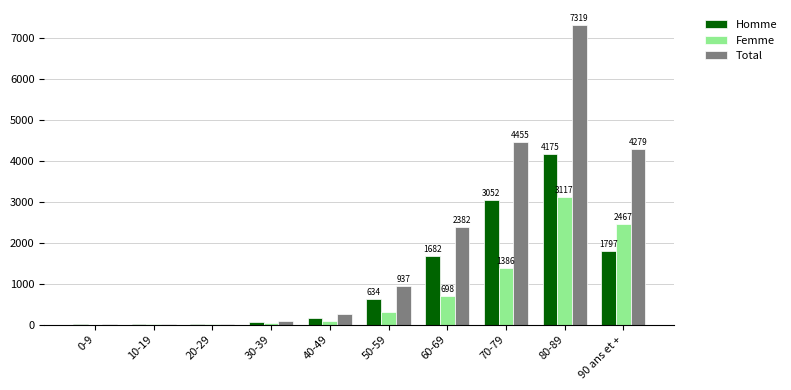

Are the bars grouped side by side (vs. stacked)?

Yes